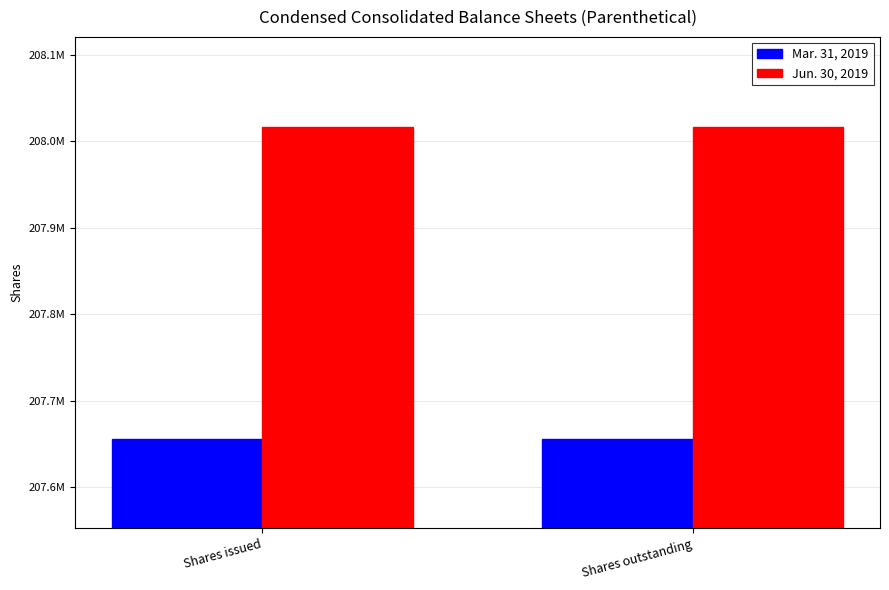

List the series in order of their overall mean, lowest first.

Mar. 31, 2019, Jun. 30, 2019